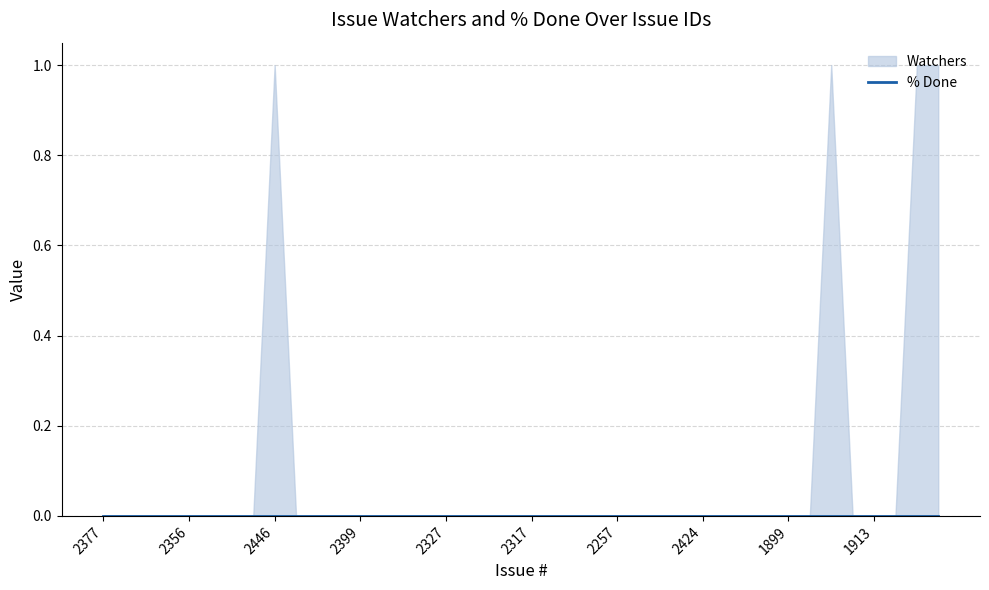

Which series has the largest range (max minus min)?

Watchers